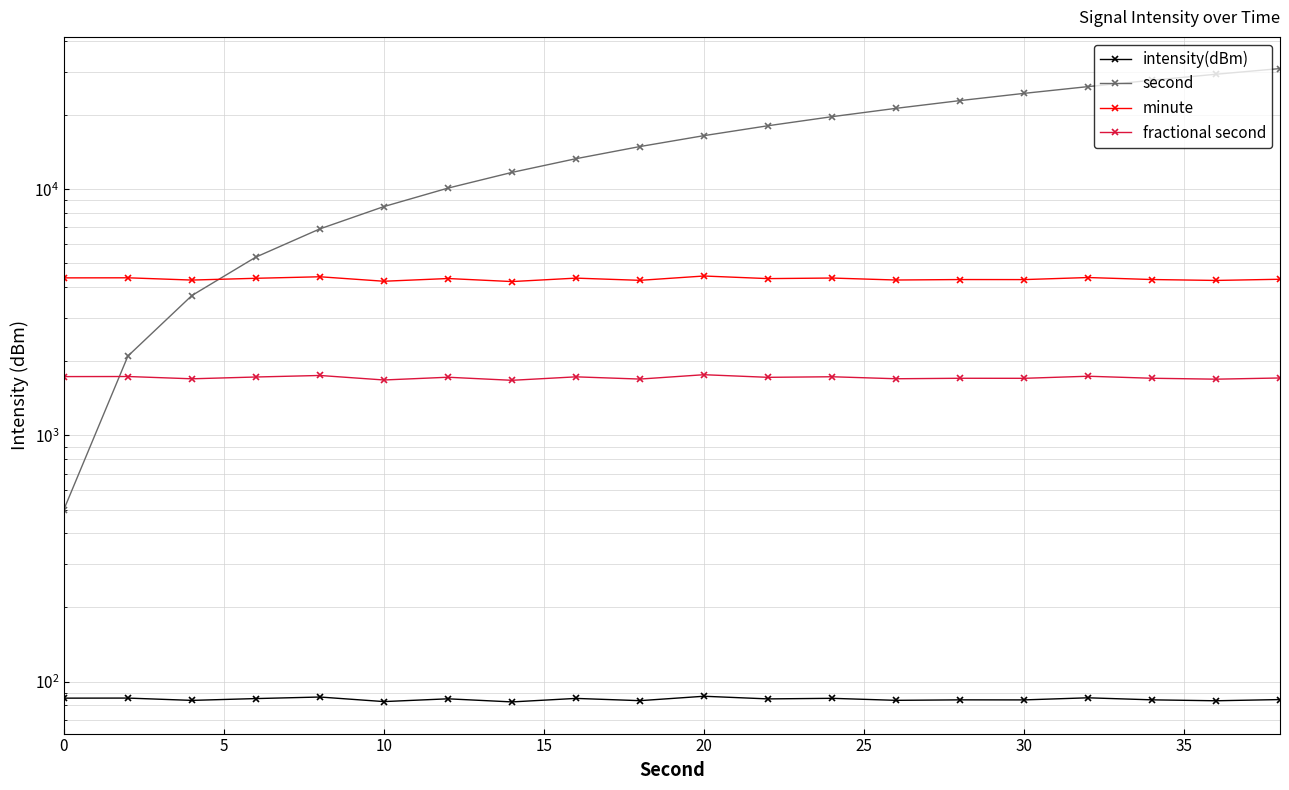

What value does the intensity(dBm) series have at 15?

85.3